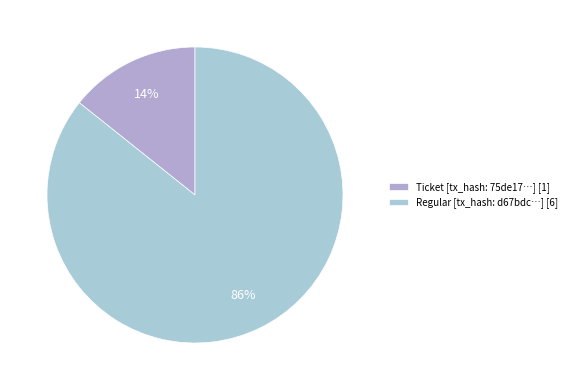

Which slice is the smallest?

Ticket [tx_hash: 75de17…] [1]